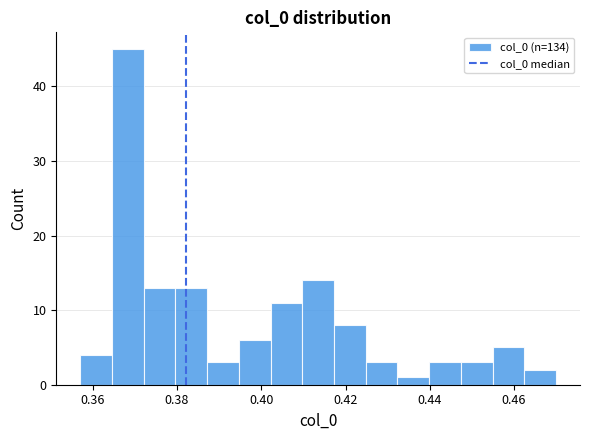

Around what value on the x-axis is the tallest bar? Give the approximate position of its centre, as read against the axis.

0.368